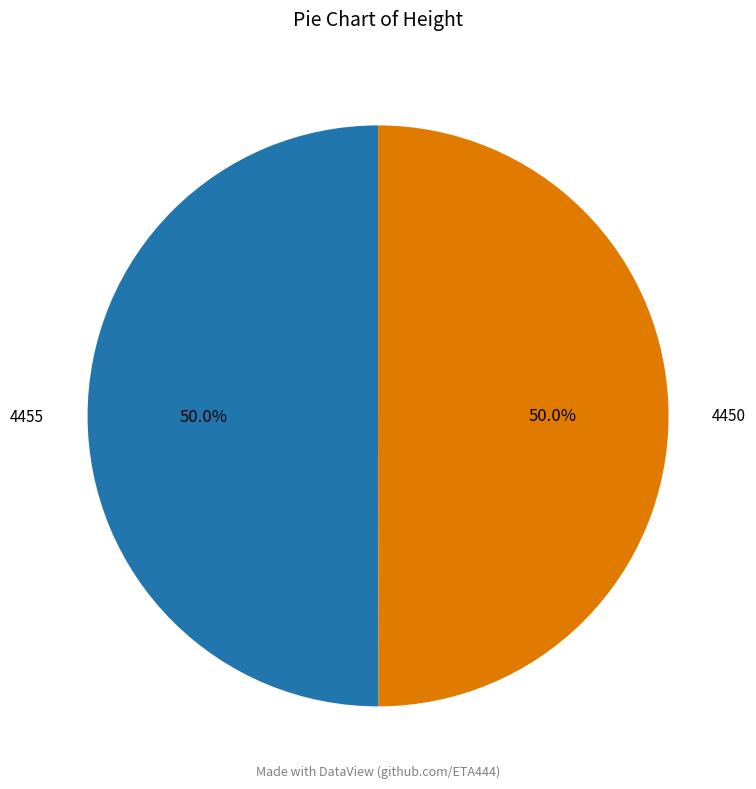

Do 4450 and 4455 together represent more than half of the pie?

Yes